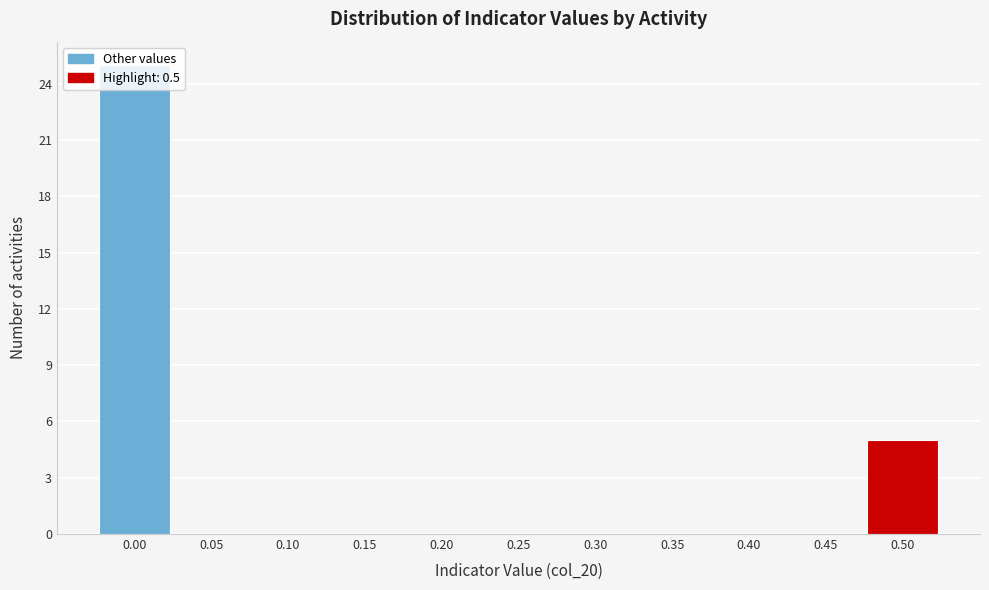

The value at 0.10 is 0. True or false?

True